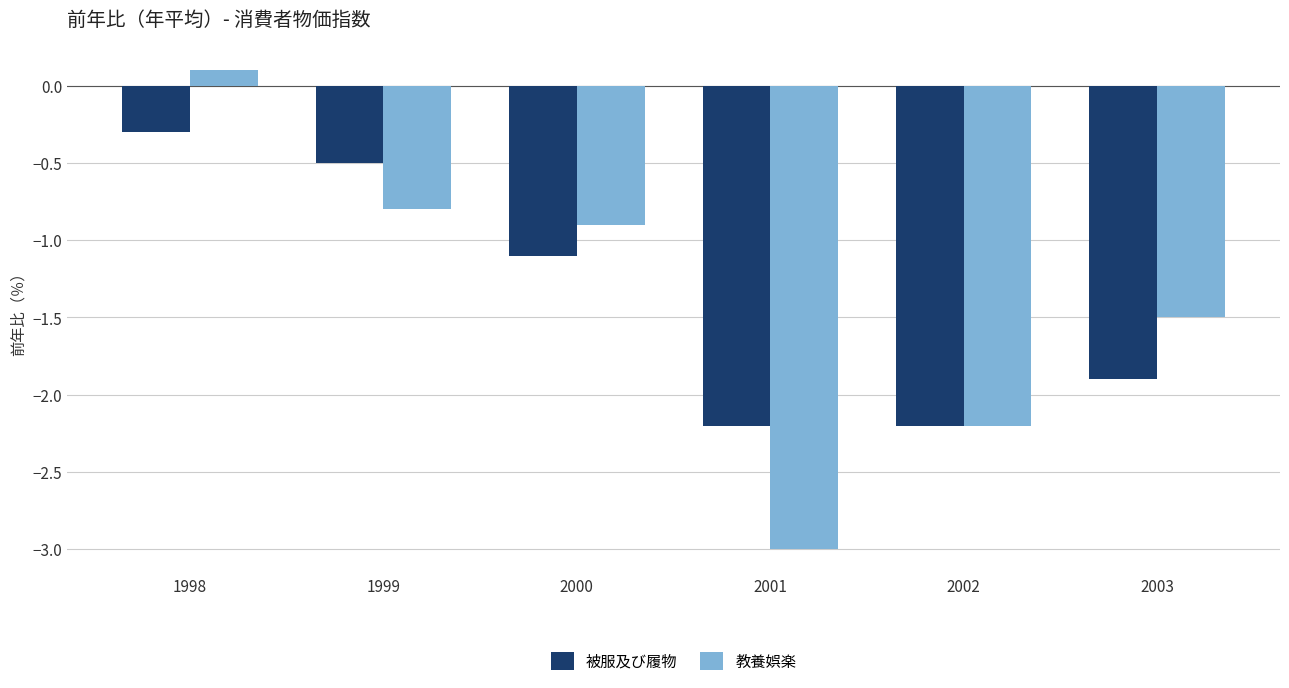

At how many categories does at least one series exceed -1?

3